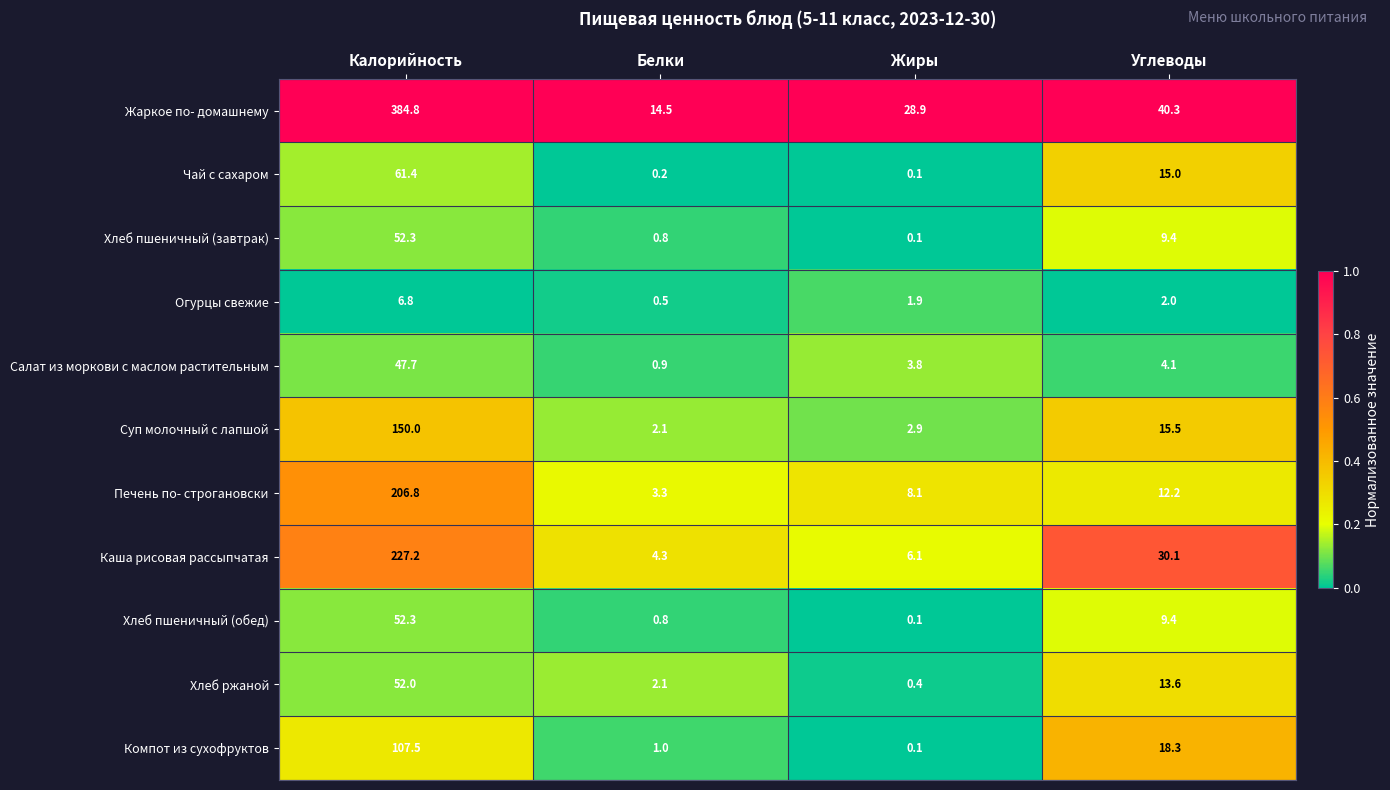

The Суп молочный с лапшой series shows 4.5 at Жиры. True or false?

False